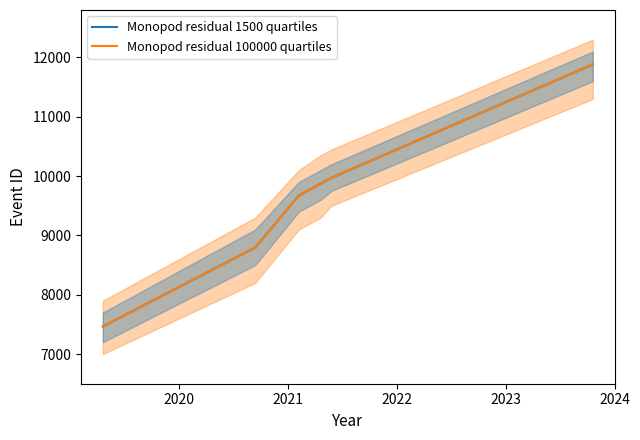

What is the value of the Monopod residual 100000 quartiles point at the 3rd from the left?

9673